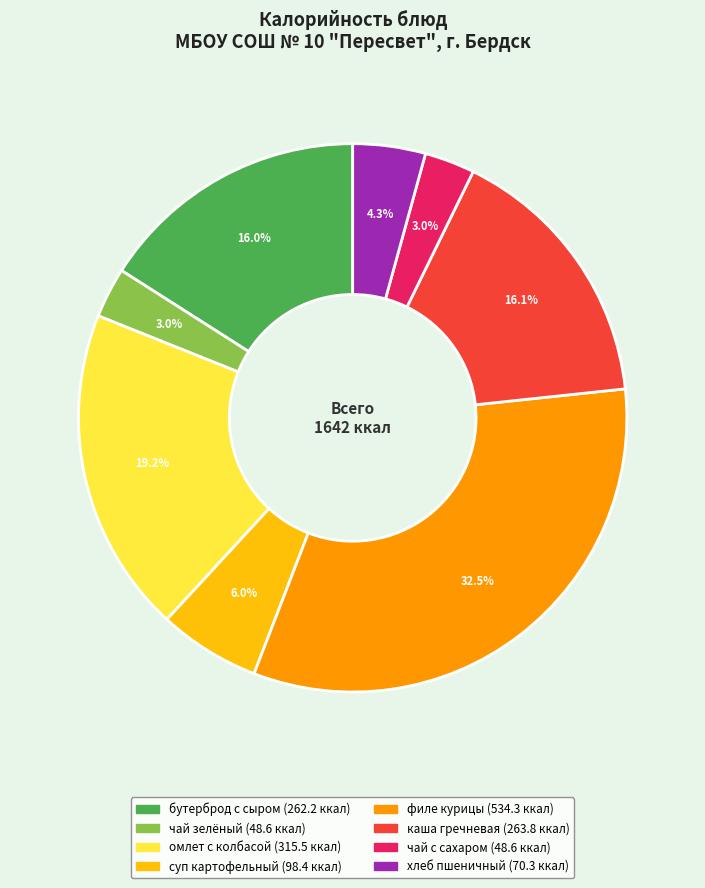

Is there any slice that represents more than half of the pie?

No